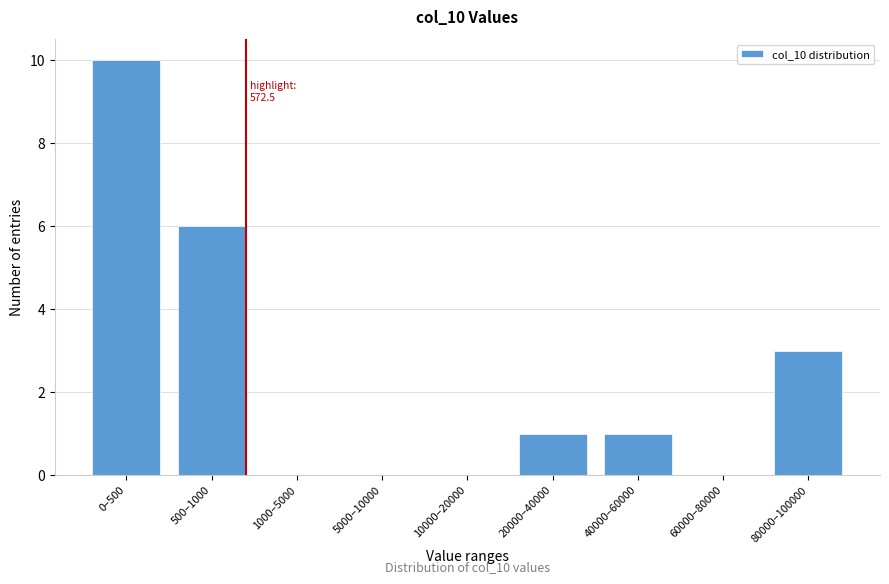

Reading left to right, what are all the values shown in this chart?

0–500=10	500–1000=6	1000–5000=0	5000–10000=0	10000–20000=0	20000–40000=1	40000–60000=1	60000–80000=0	80000–100000=3